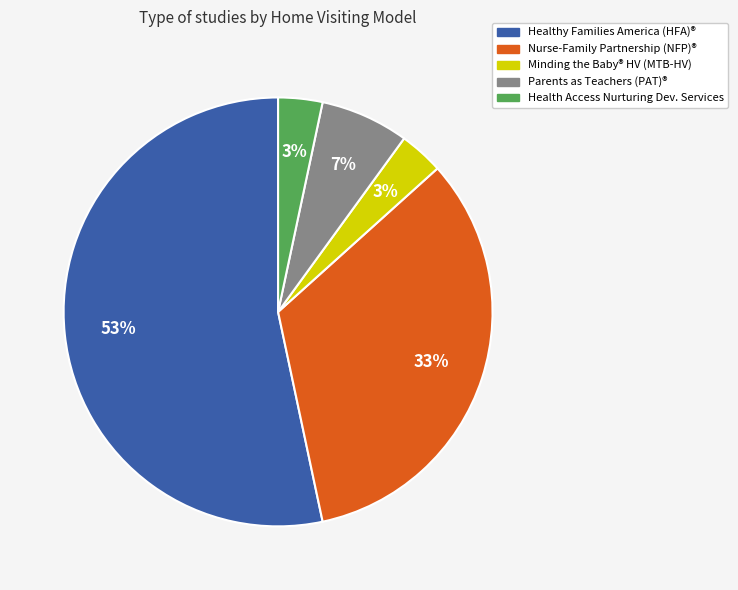

Which has a higher value, Minding the Baby® HV (MTB-HV) or Parents as Teachers (PAT)®?

Parents as Teachers (PAT)®